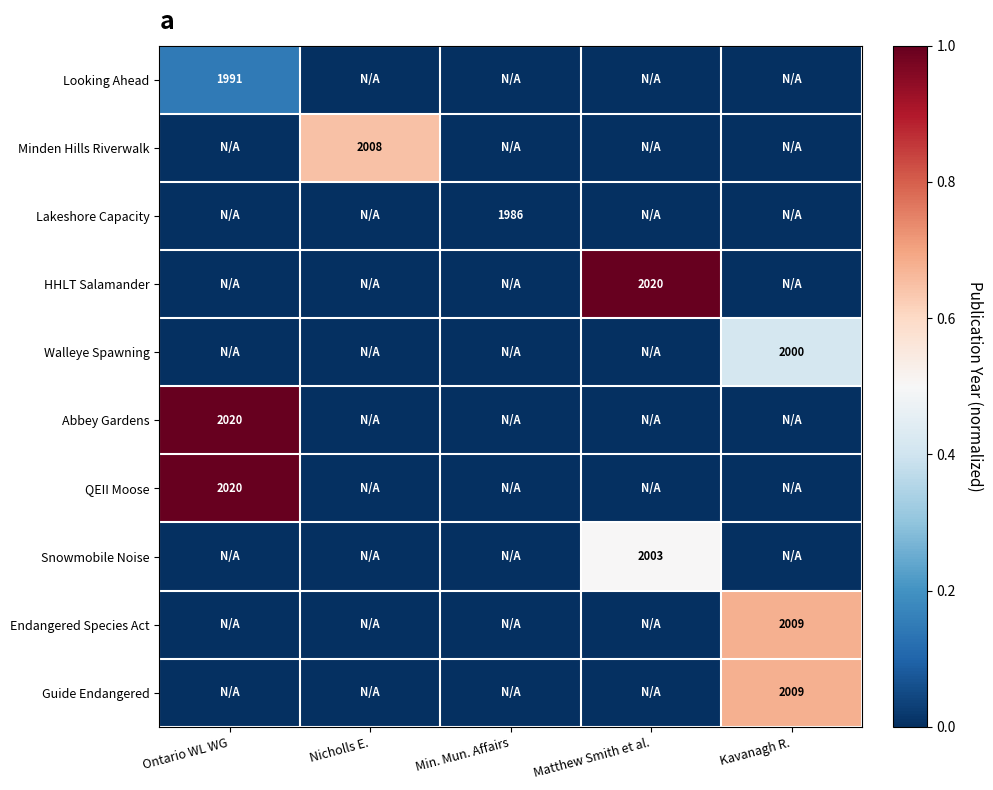

Count the Endangered Species Act values in the range 0 to 1.

5